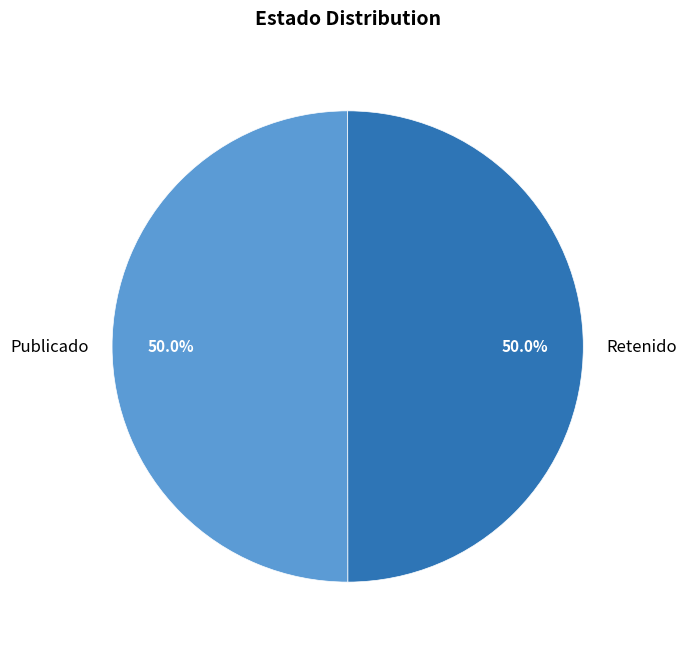

What is the ratio of the value at Retenido to the value at Publicado?

1.0